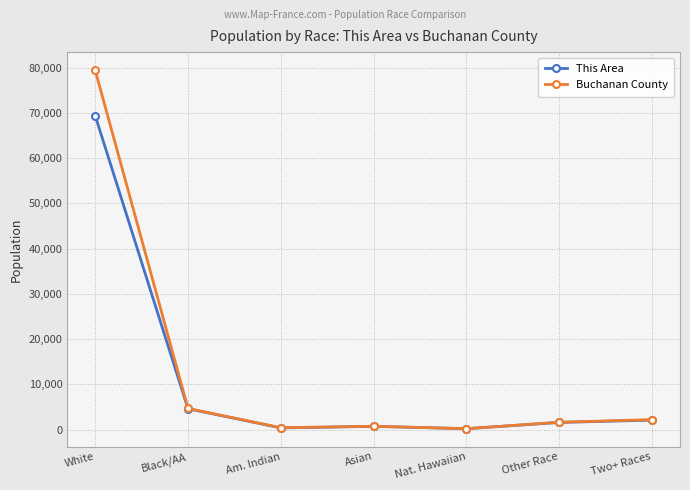

How many lines are shown in the chart?

2